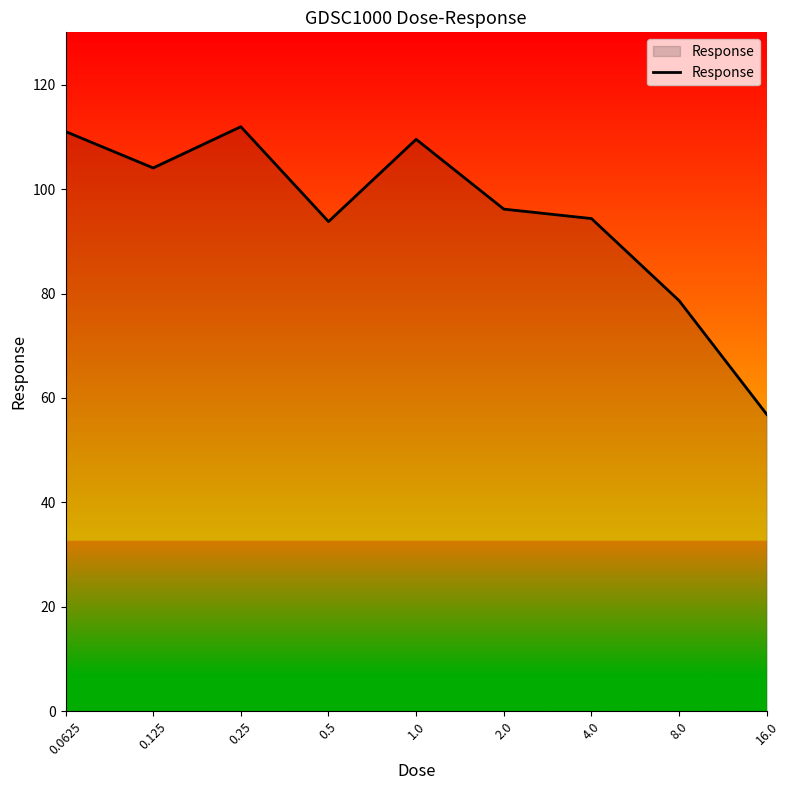

What is the difference between the maximum and minimum values?

55.1